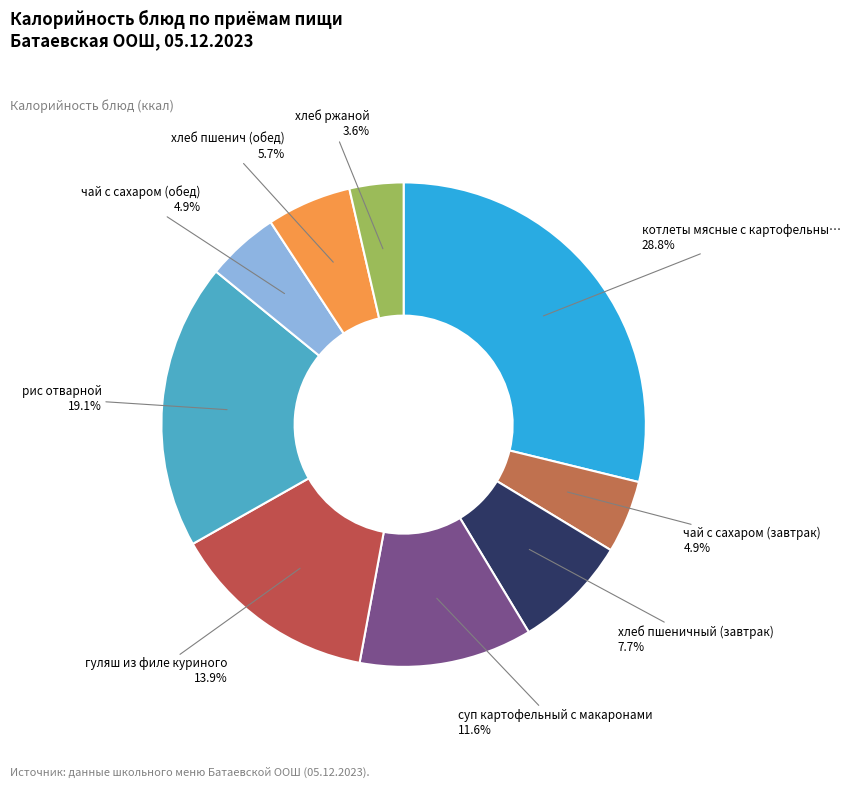

Count the number of slices in the pie.

9